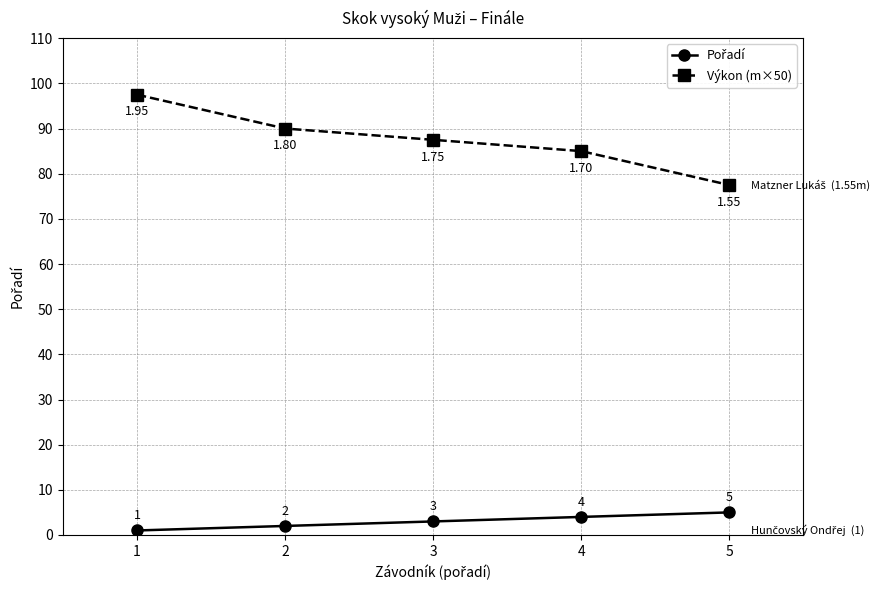

Which series has the widest spread of values?

Výkon (m×50)